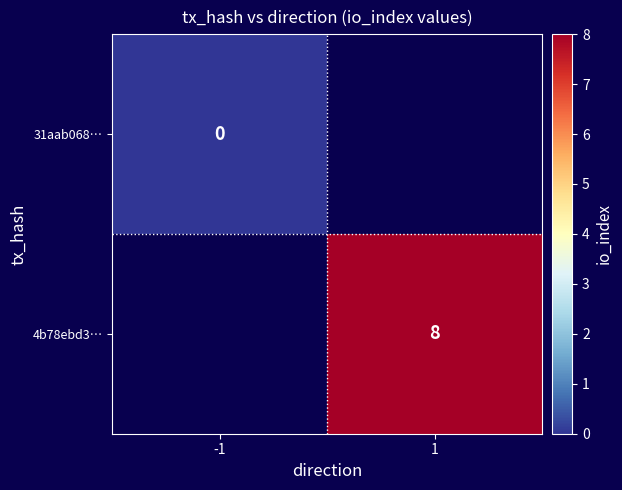

Is it true that 4b78ebd3… equals 5 at 1?

False